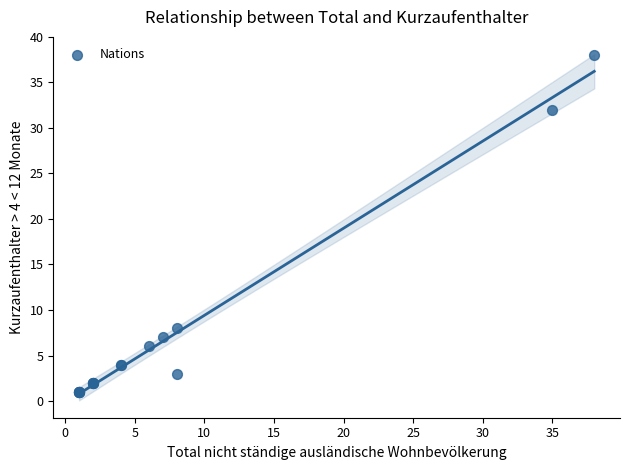

What Y value in the scatter plot is closest to 19?

8